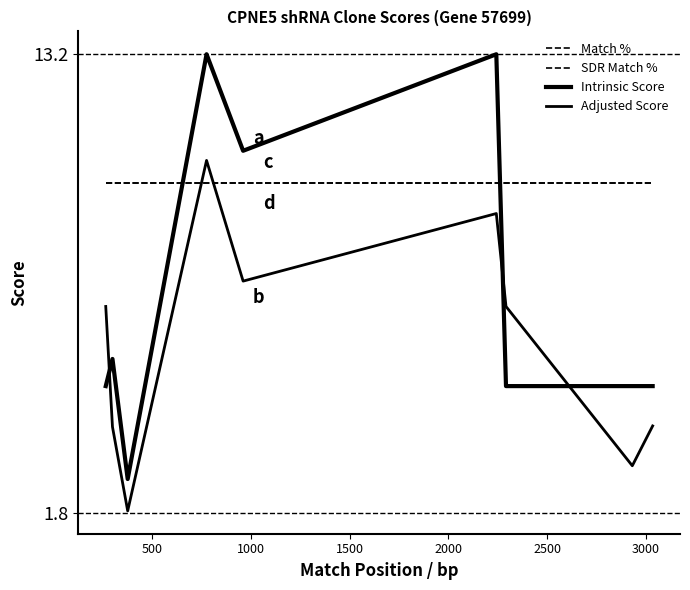

How many times do Adjusted Score and SDR Match % cross each other?

2